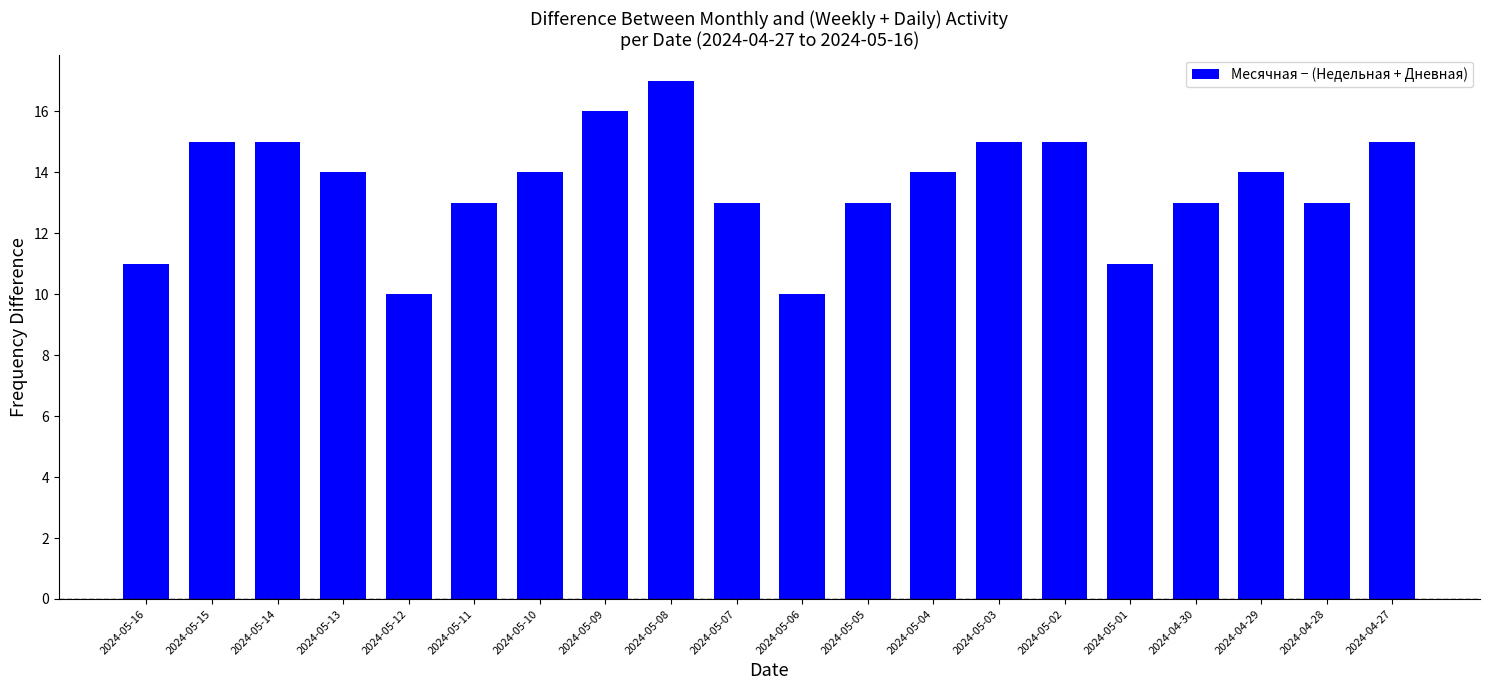

Read the value at 2024-05-01.

11